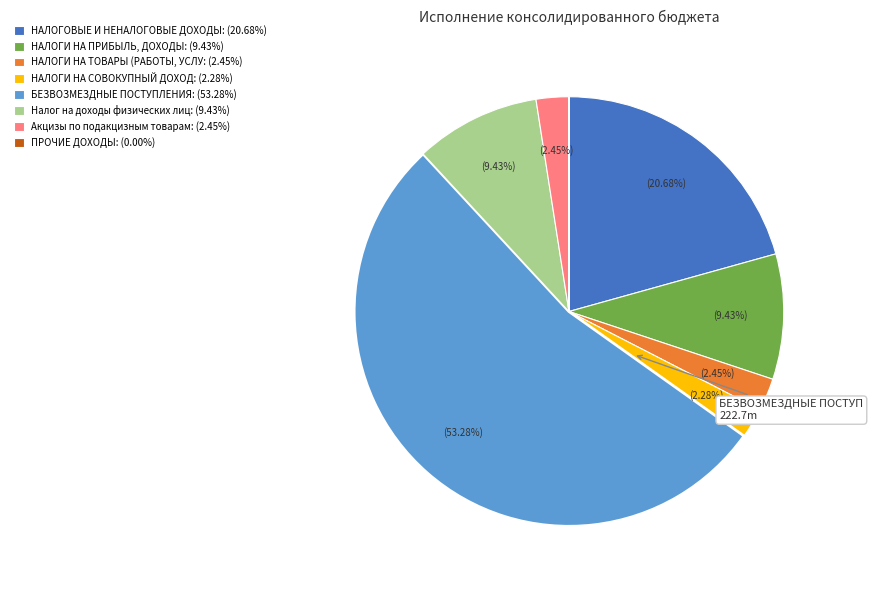

Does any single category account for the majority?

Yes